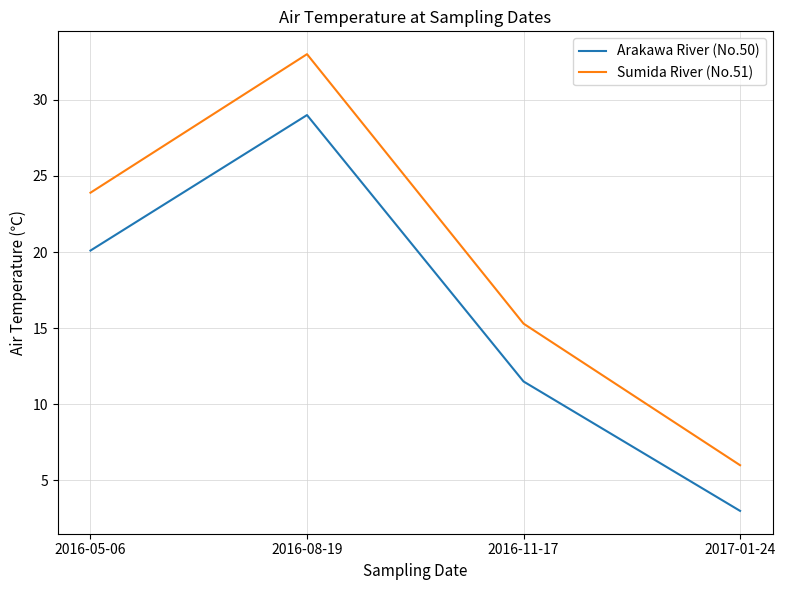

What position from the left is 2016-11-17?

3